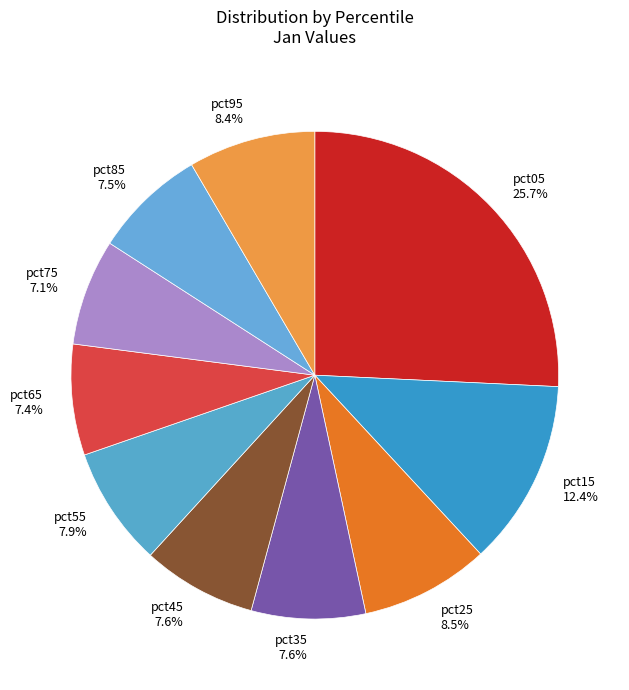

What percentage is the pct55 slice, to the nearest percent?

8%